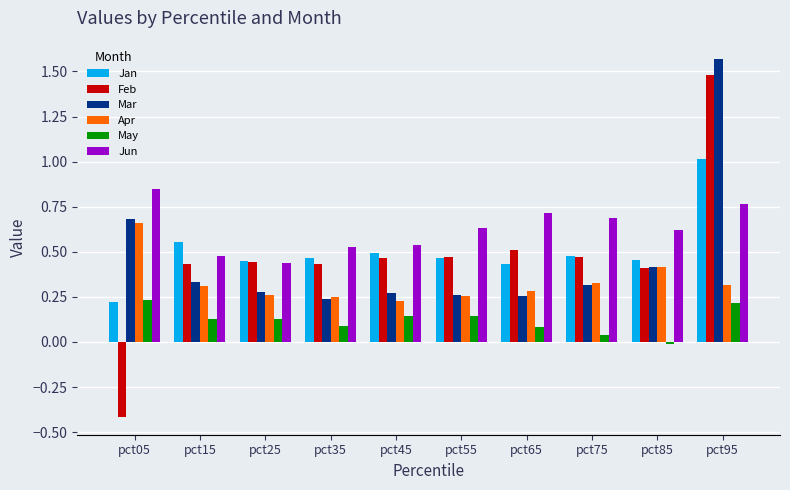

At which category is the sum across all series the highest?

pct95